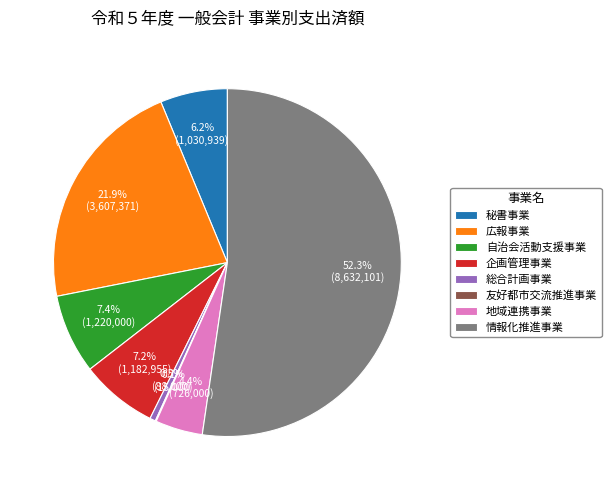

What is the largest slice in the pie chart?

情報化推進事業